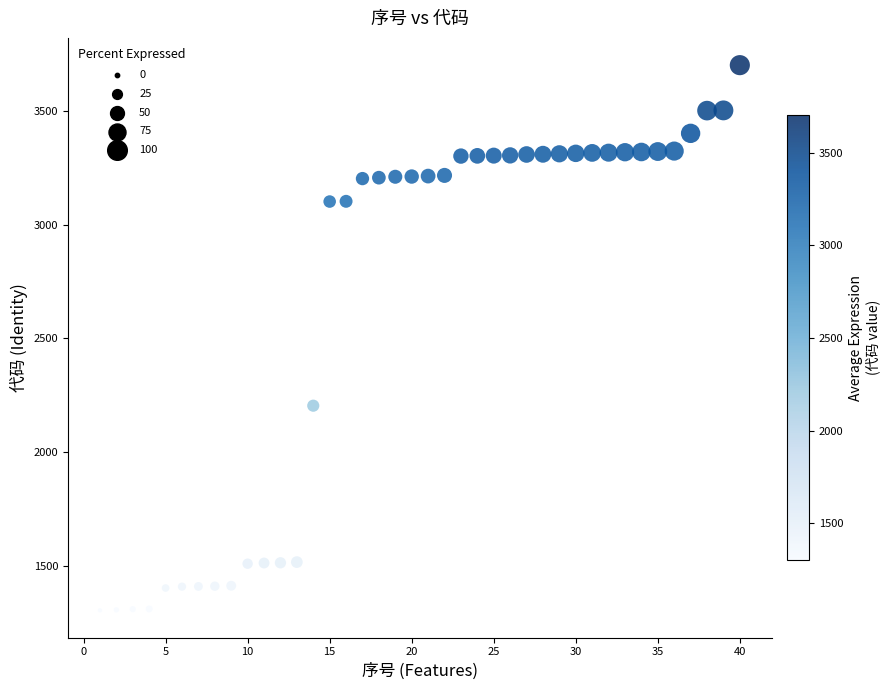

What Y value in the scatter plot is closest to 2502?

2203